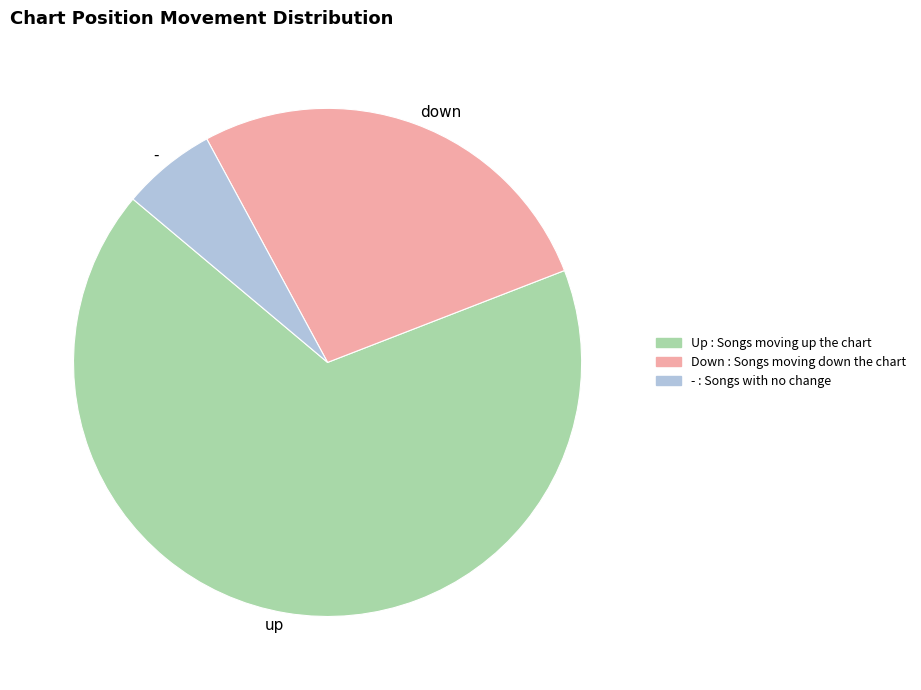

Is it true that up is 79% of the pie?

False